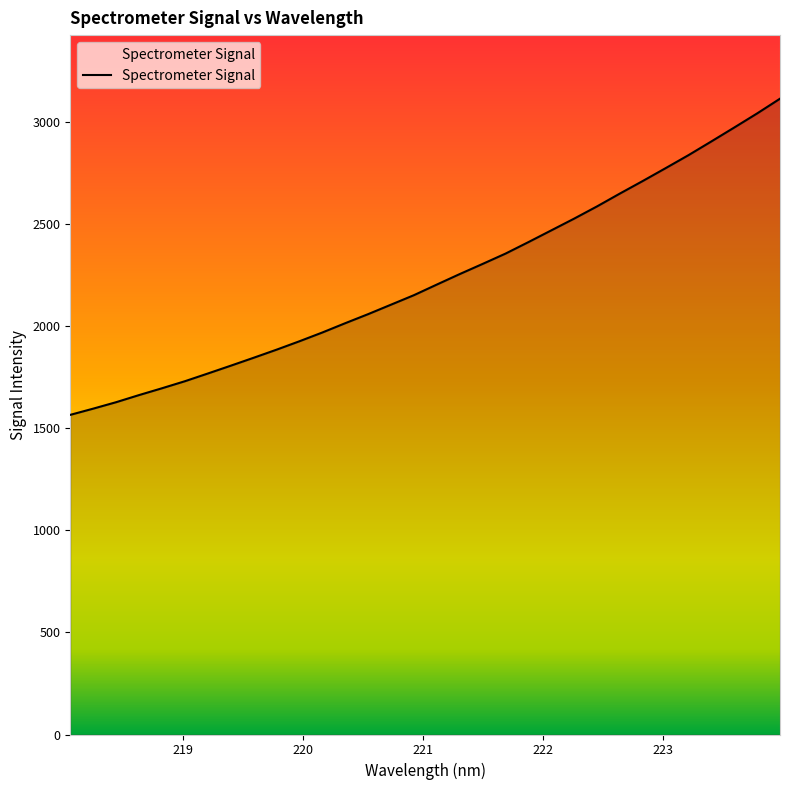

What is the sum of all values?

71555.2